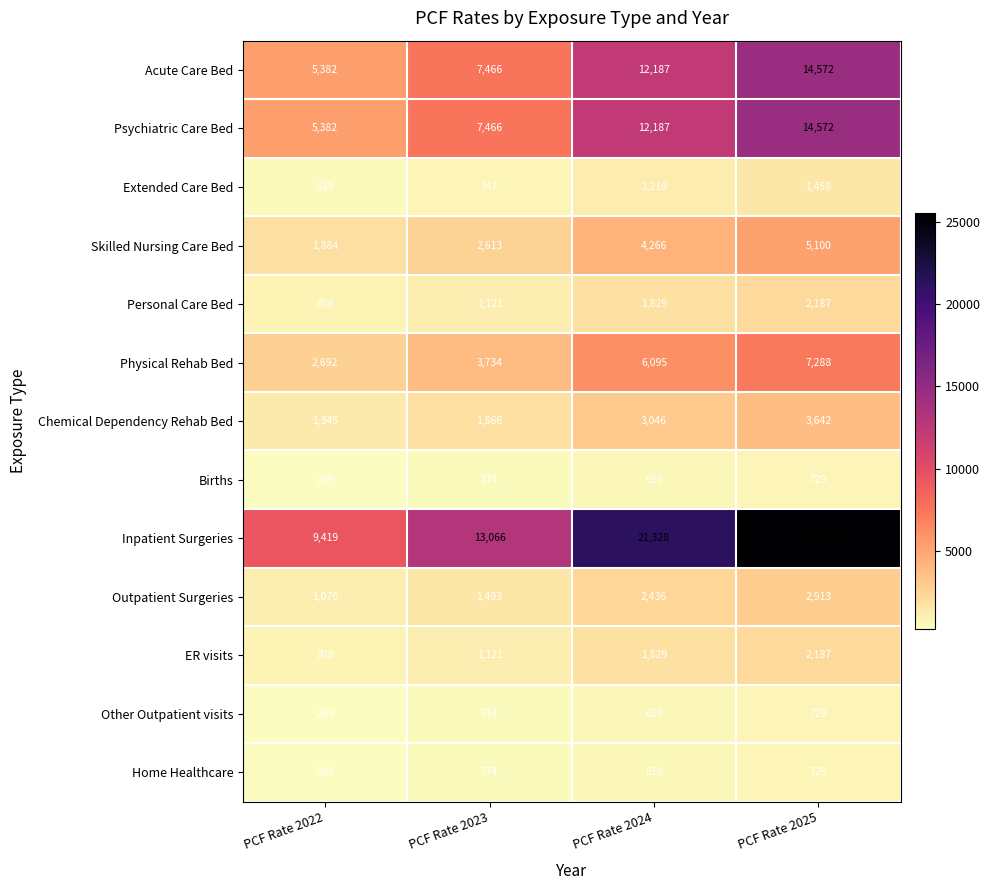

Which category has the lowest value across all series?

PCF Rate 2022